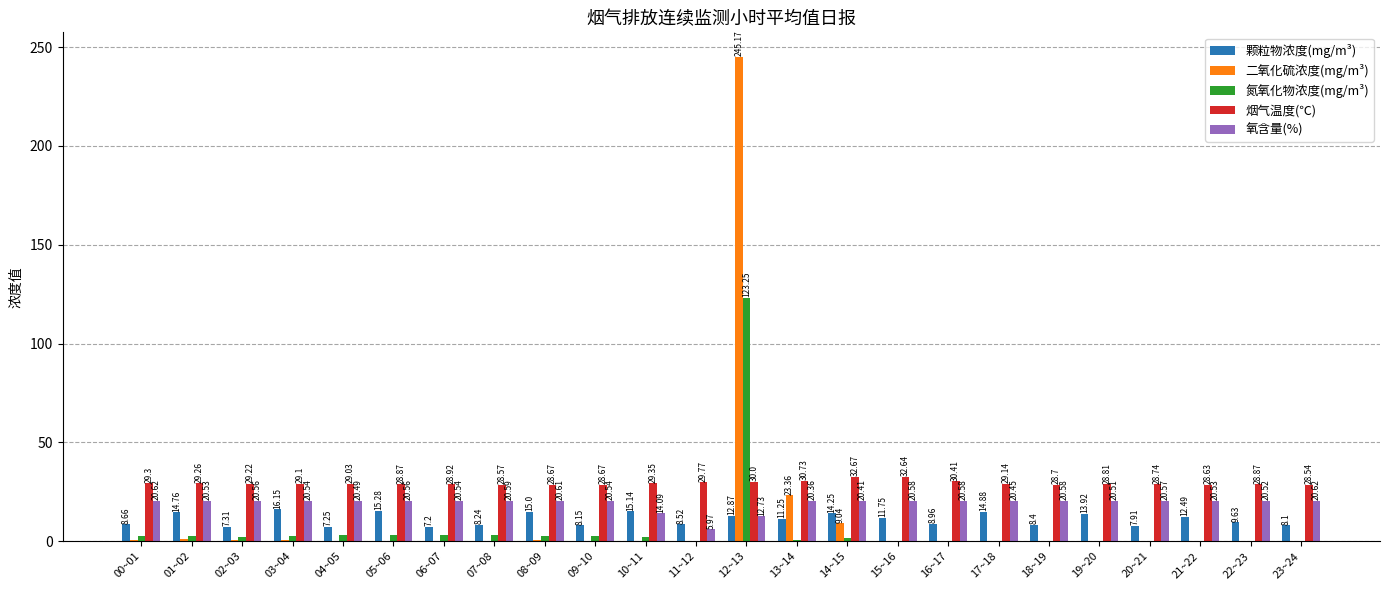

Between 08~09 and 17~18, which series saw the biggest shift?

氮氧化物浓度(mg/m³)